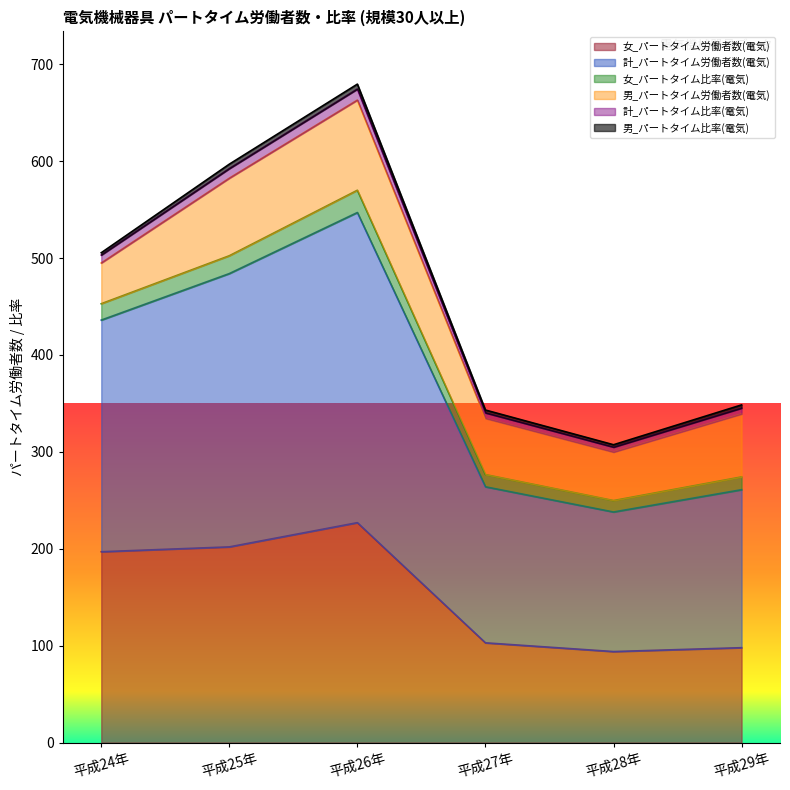

What is the lowest value of the 女_パートタイム労働者数(電気) series?

94.0